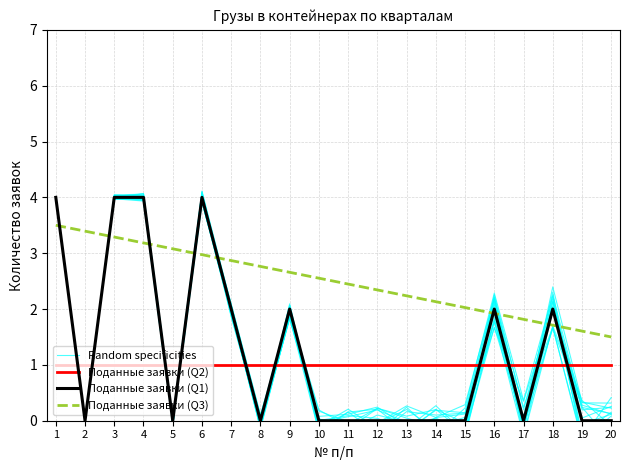

The Поданные заявки (Q3) series shows 3.3 at 12. True or false?

False